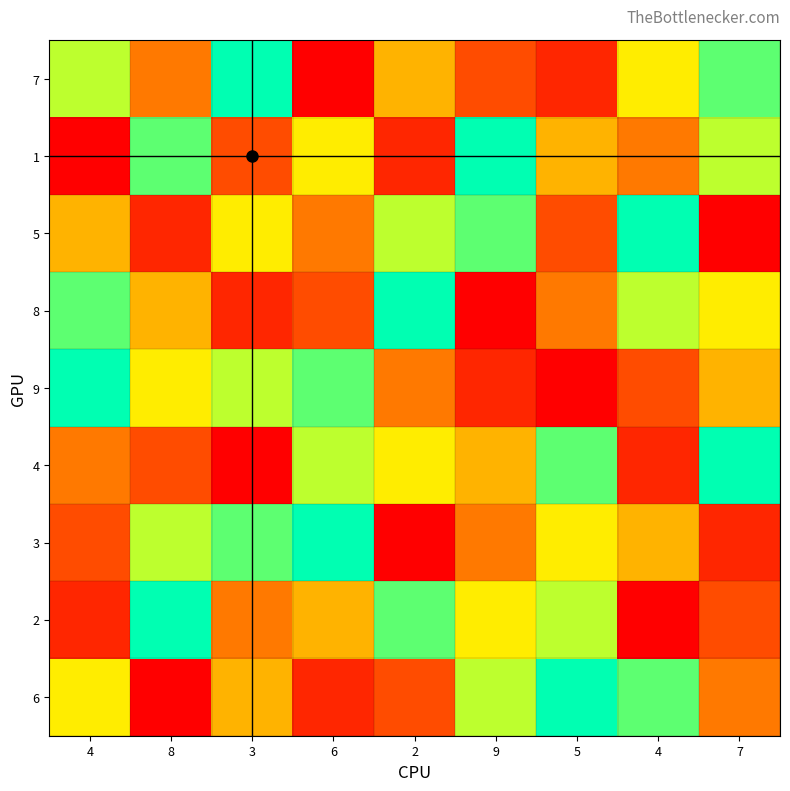

Which has a higher value, 5 or 9?

9